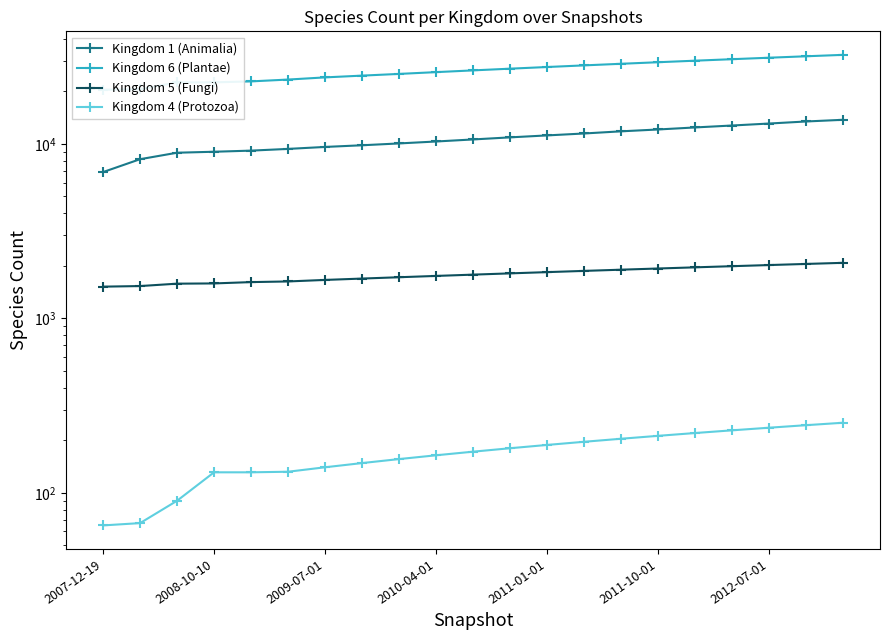

What is the value of the Kingdom 4 (Protozoa) point at the 2nd from the left?

67